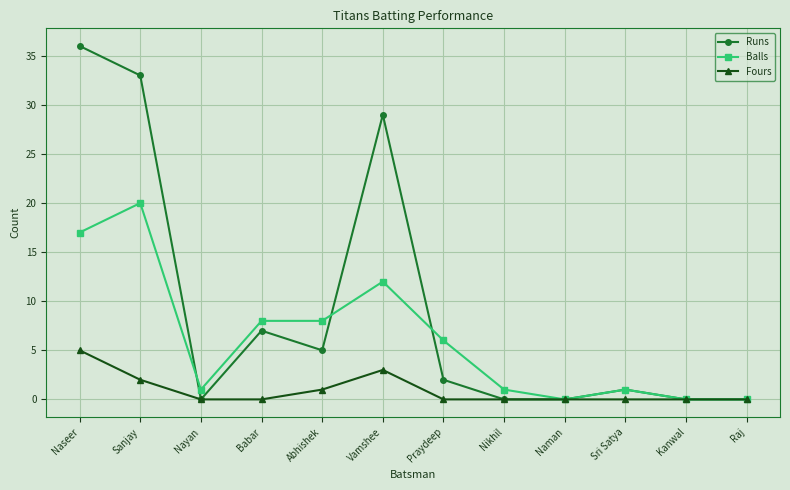

True or false: Runs has a value of 1 at Sri Satya.

True